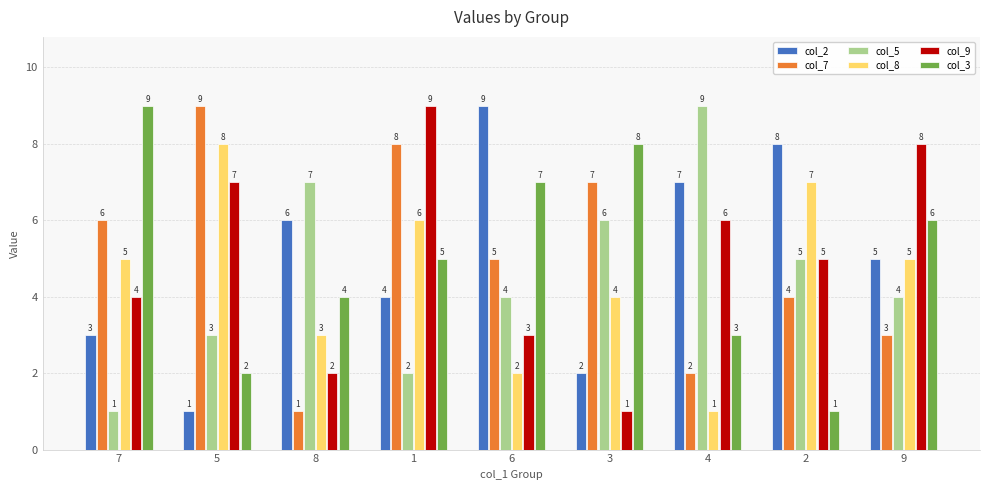

Is it true that col_9 equals 6 at 4?

True